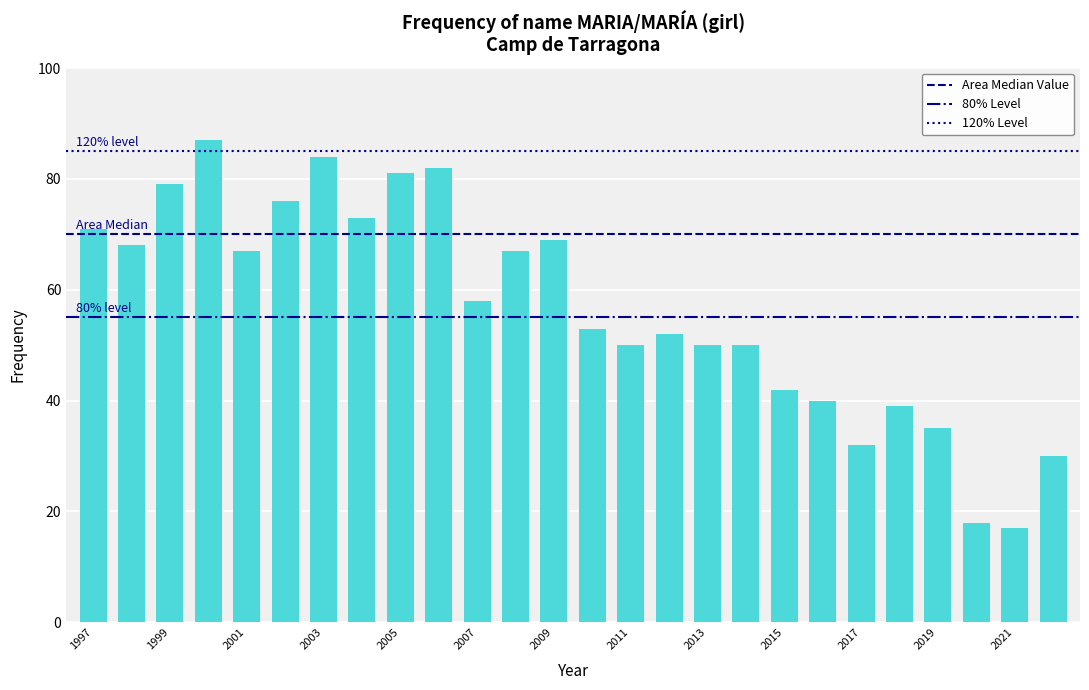

What is the difference between the maximum and minimum values?

70